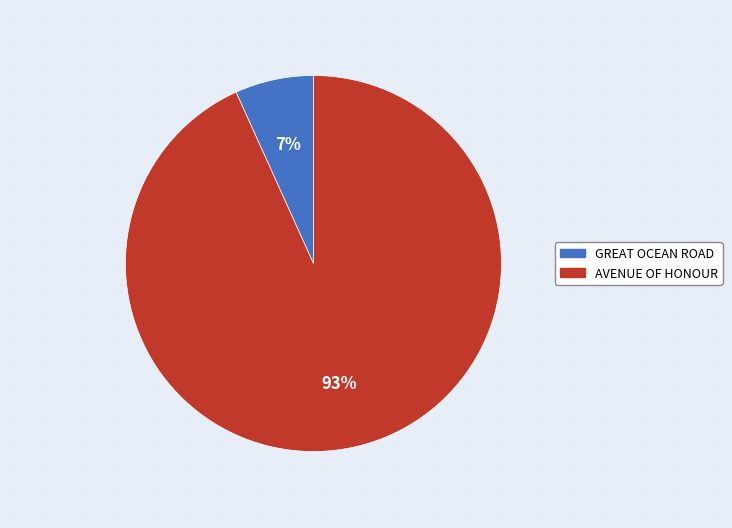

Is there a majority slice in this chart?

Yes